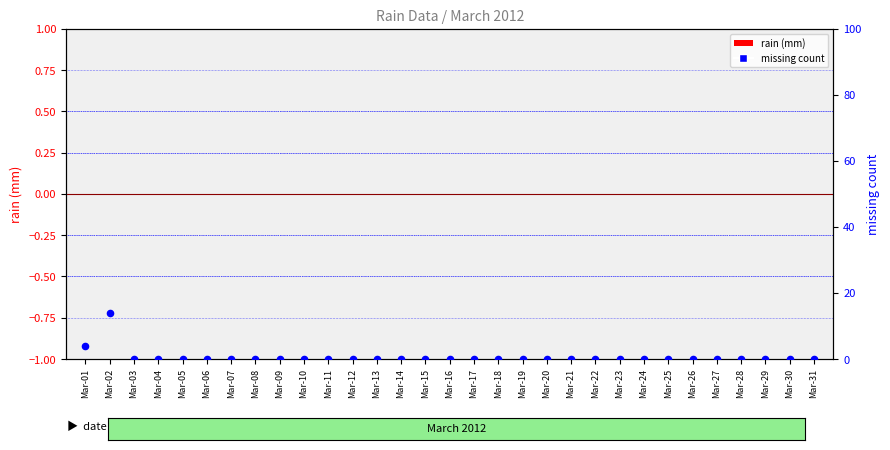

Which series reaches the minimum Y coordinate?

rain (mm)